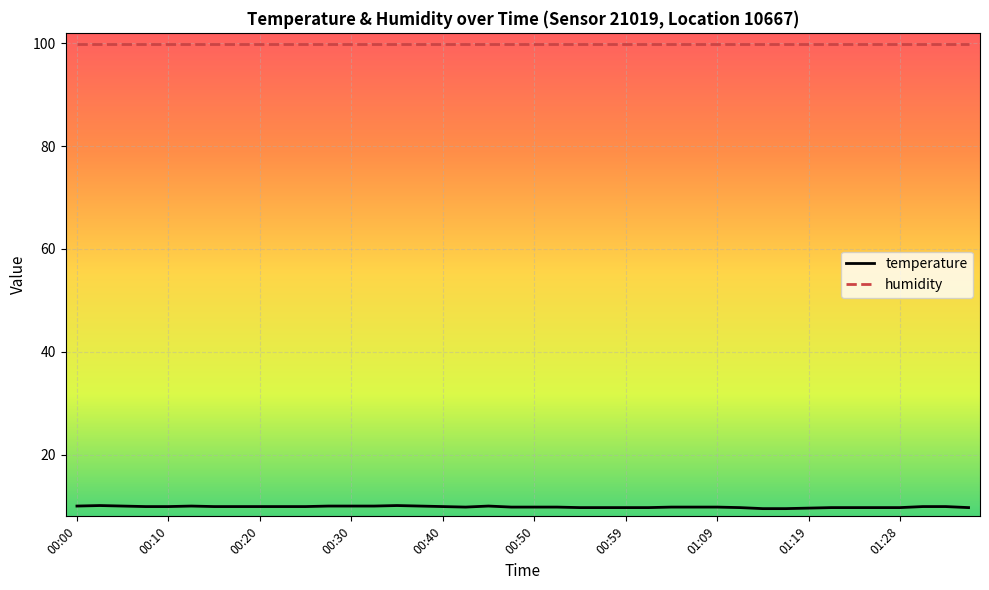

True or false: humidity and temperature cross at least once.

False